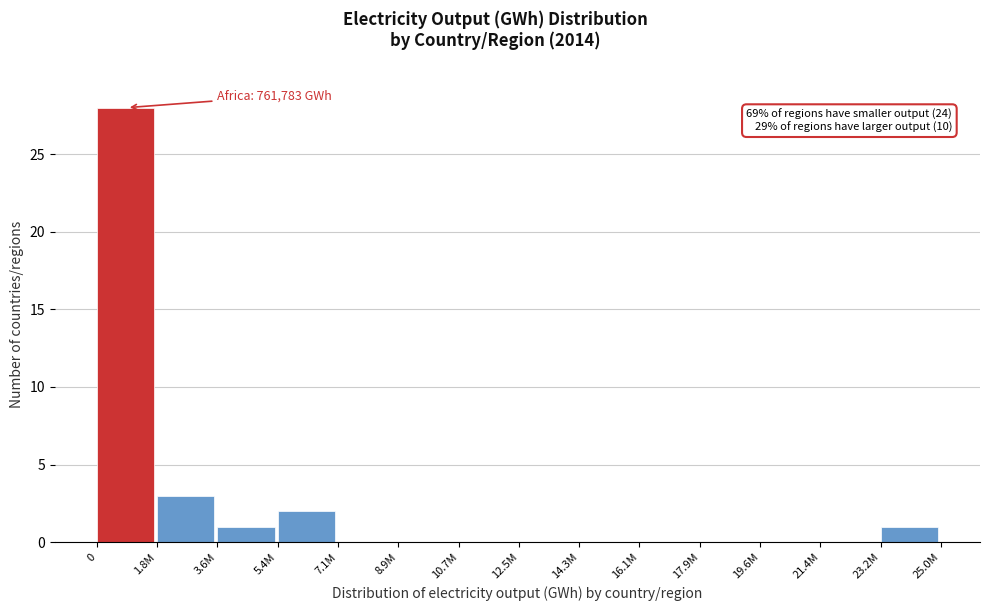

Reading left to right, transcribe all the data shown in this chart.

0=28	1.8M=3	3.6M=1	5.4M=2	7.1M=0	8.9M=0	10.7M=0	12.5M=0	14.3M=0	16.1M=0	17.9M=0	19.6M=0	21.4M=0	23.2M=1